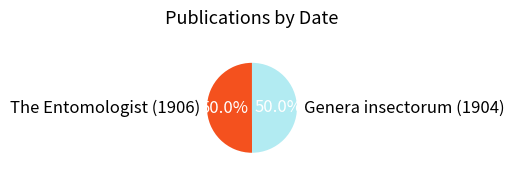

What is the ratio of the value at The Entomologist (1906) to the value at Genera insectorum (1904)?

1.0